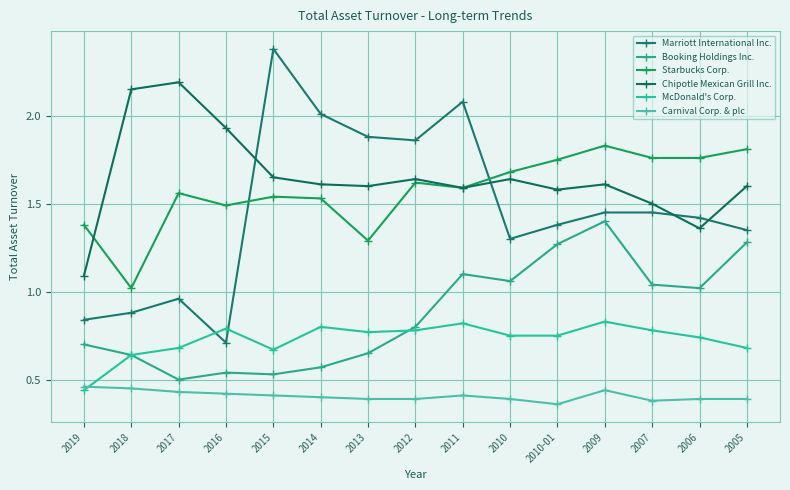

Rank the categories by Carnival Corp. & plc value from highest to lowest.

2019, 2018, 2009, 2017, 2016, 2015, 2011, 2014, 2013, 2012, 2010, 2006, 2005, 2007, 2010-01